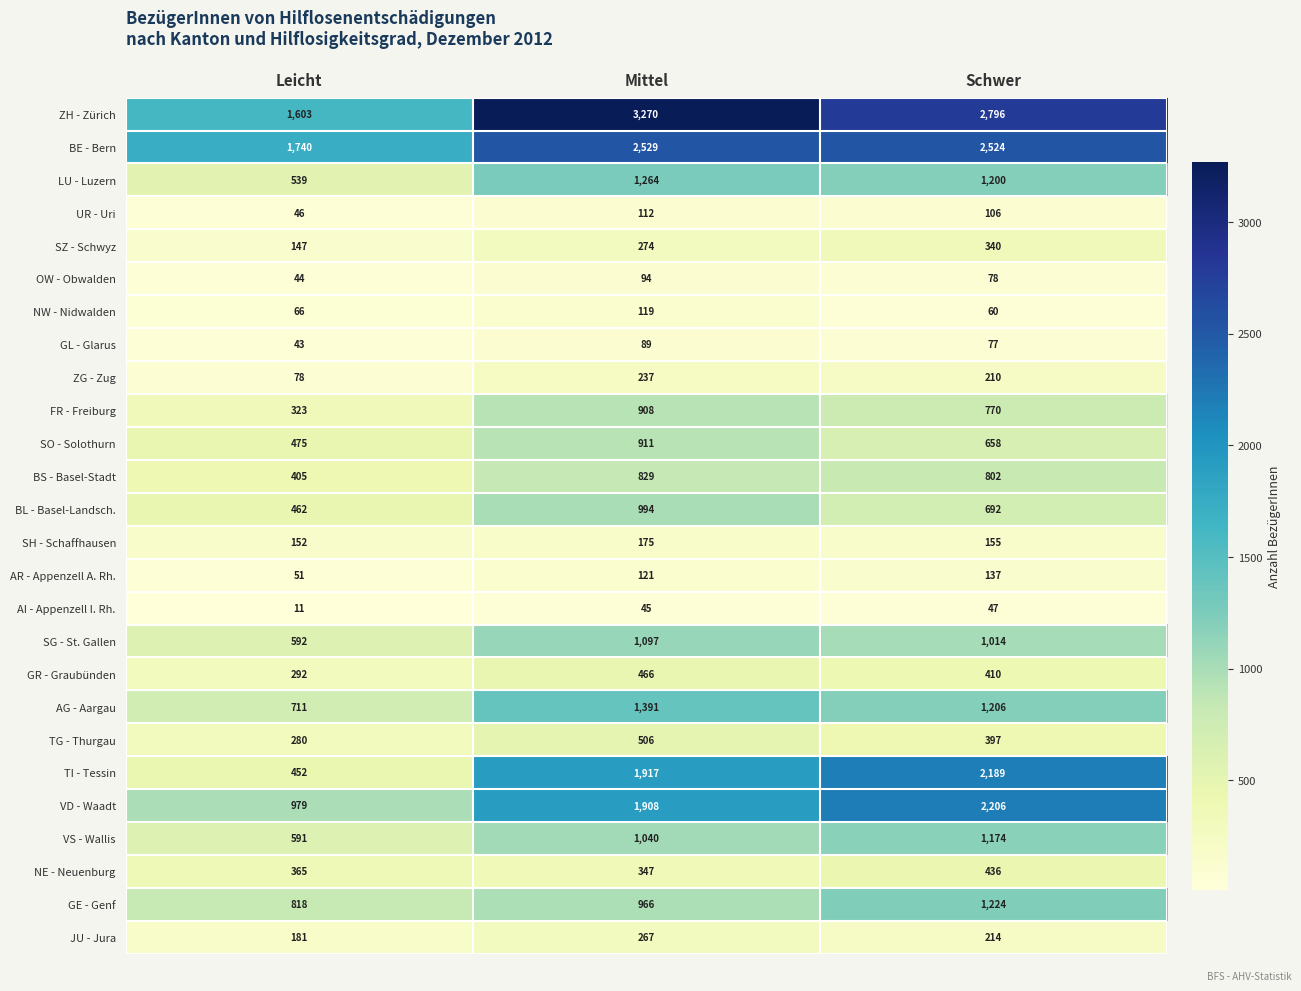

What is the maximum value shown in the chart?

3270